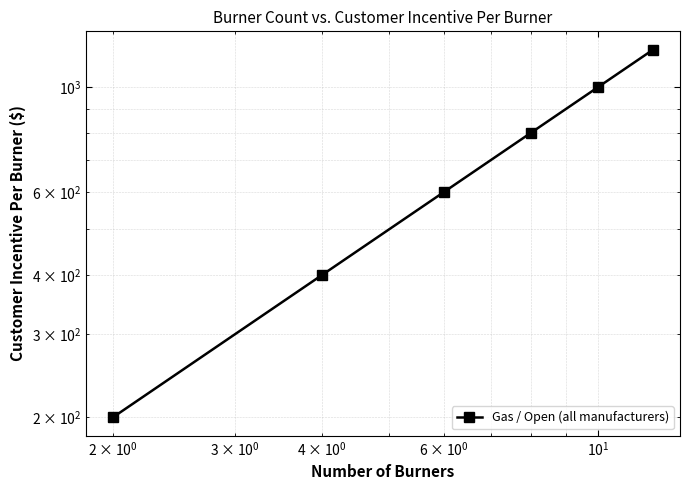

Approximately how many times larger is the value at $\mathdefault{10^{3}}$ compared to $\mathdefault{10^{-1}}$?

5.0